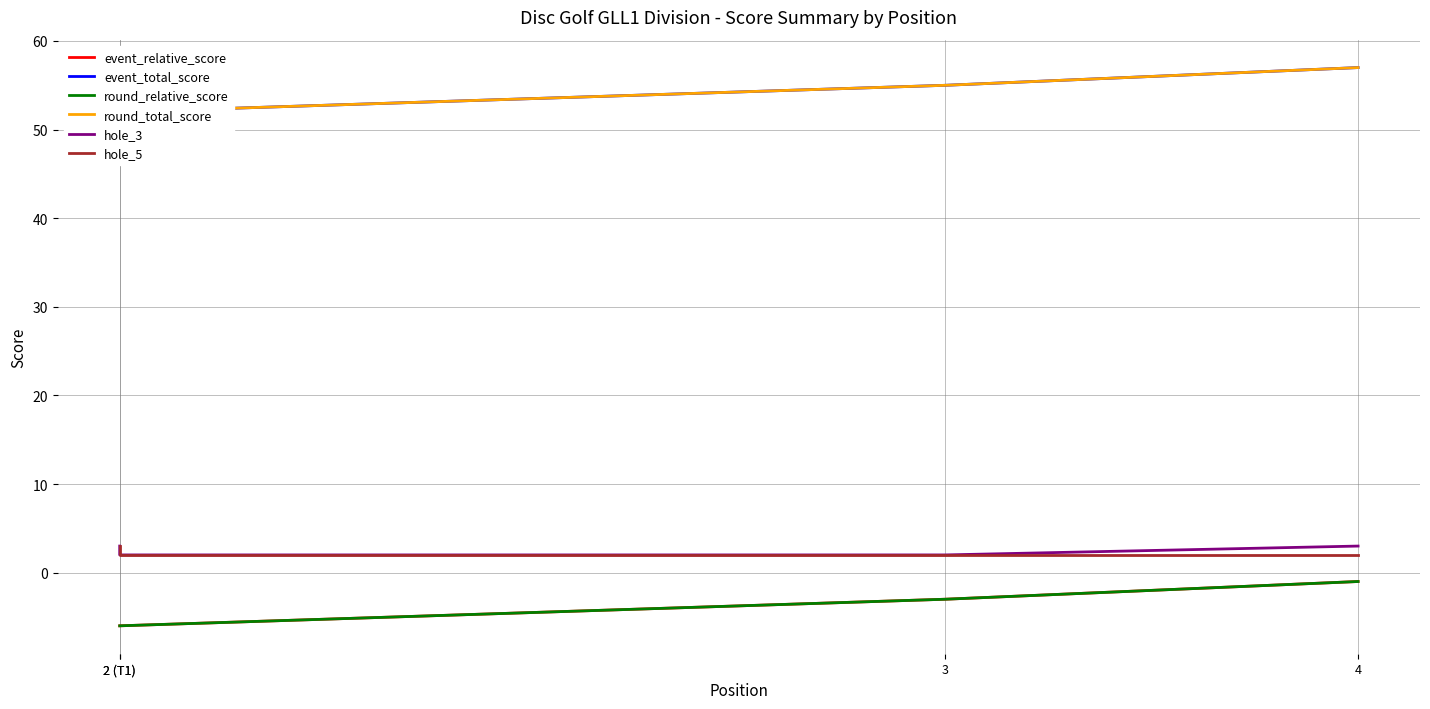

What value does the round_relative_score series have at 2 (T1)?

-6